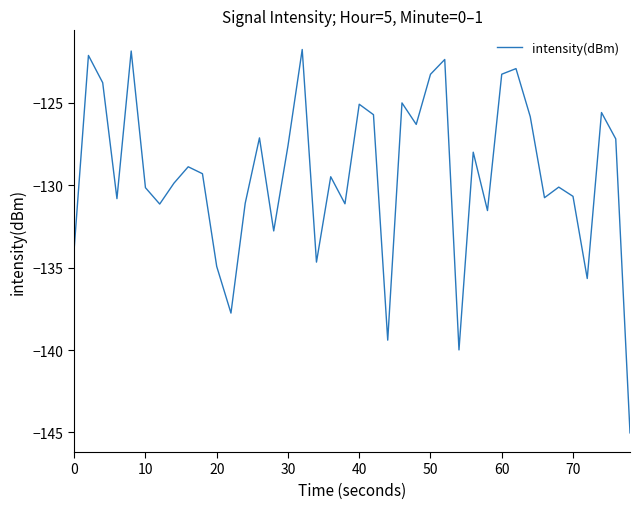

What is the smallest value displayed?

-145.0